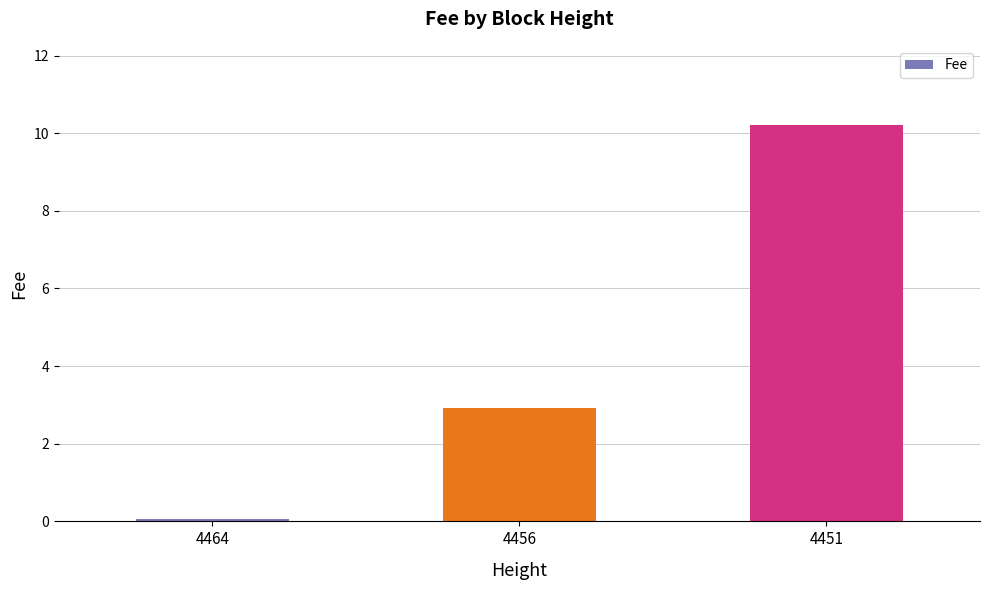

What is the value of the 2nd bar from the left?

2.9